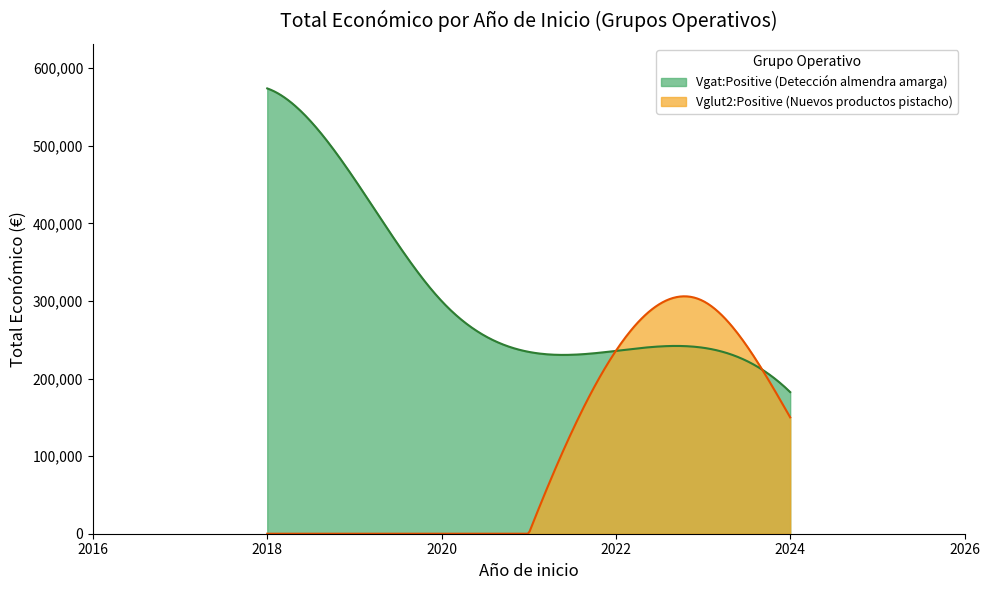

Which series has the largest range (max minus min)?

Vgat:Positive (Detección almendra amarga)